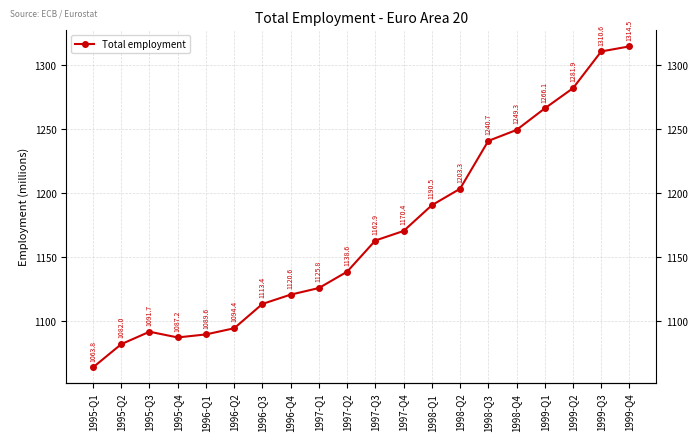

What position from the left is 1998-Q3?

15